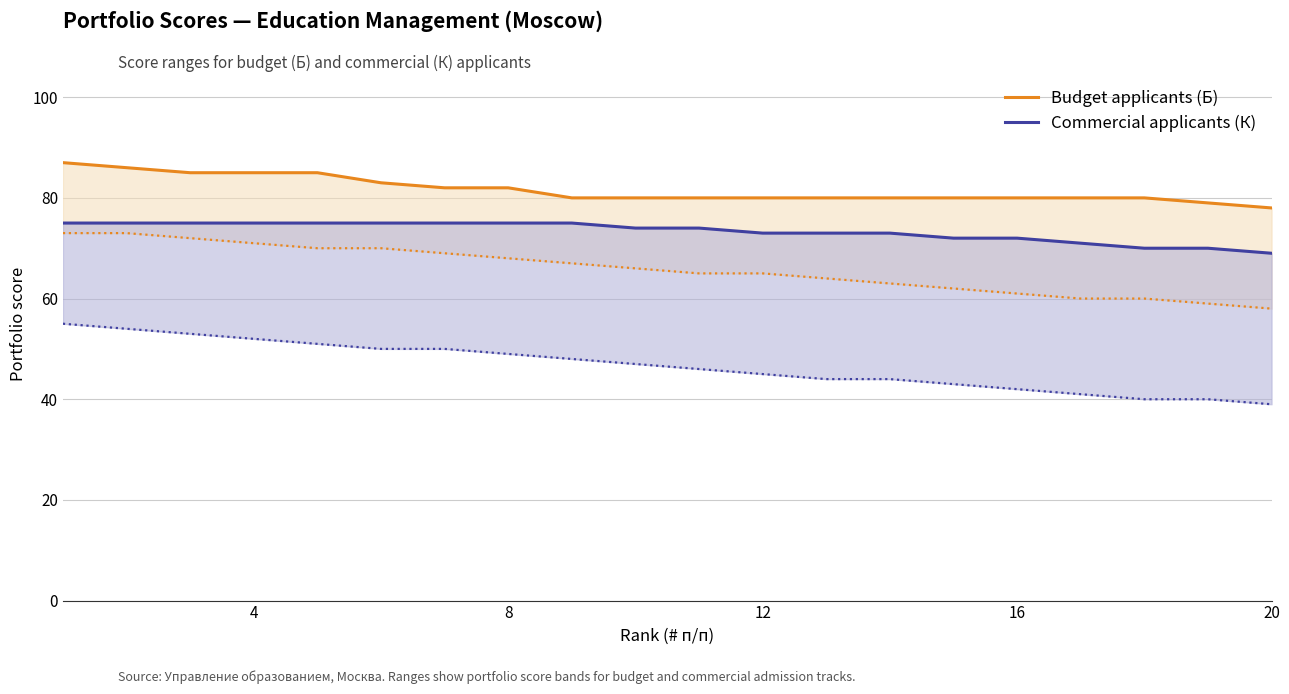

How many categories are shown in the chart?

20